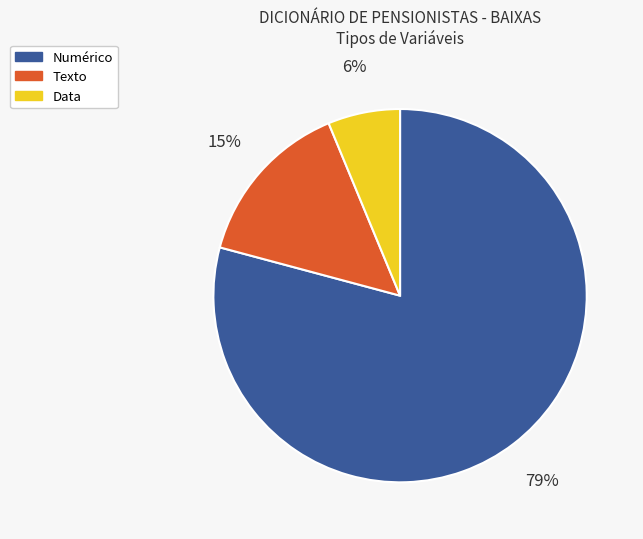

Rank the categories by value from lowest to highest.

Data, Texto, Numérico